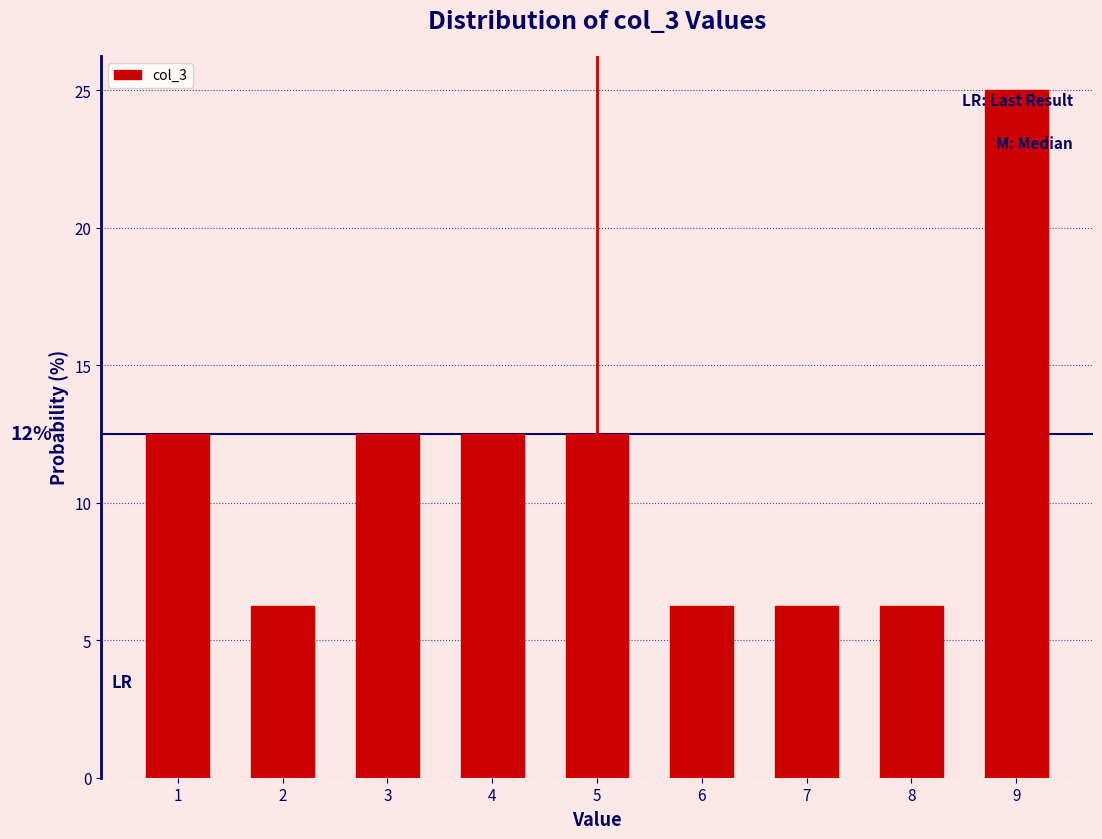

What is the average value?

11.1